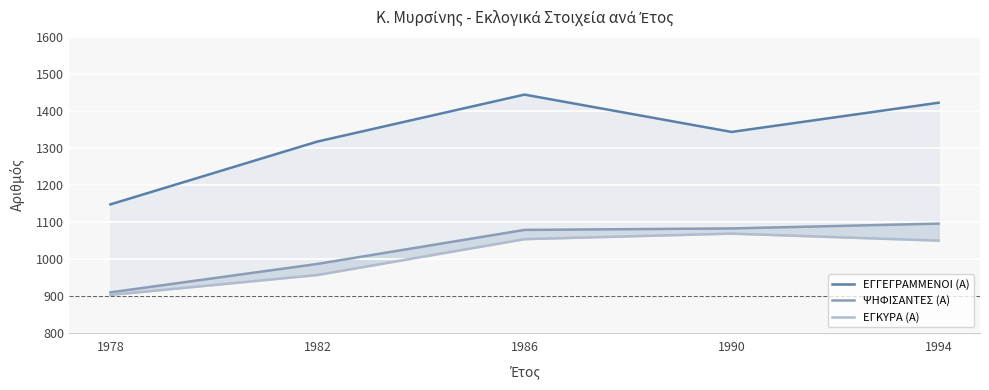

True or false: ΕΓΓΕΓΡΑΜΜΕΝΟΙ (Α) has more than 2 points higher than both neighbors.

False